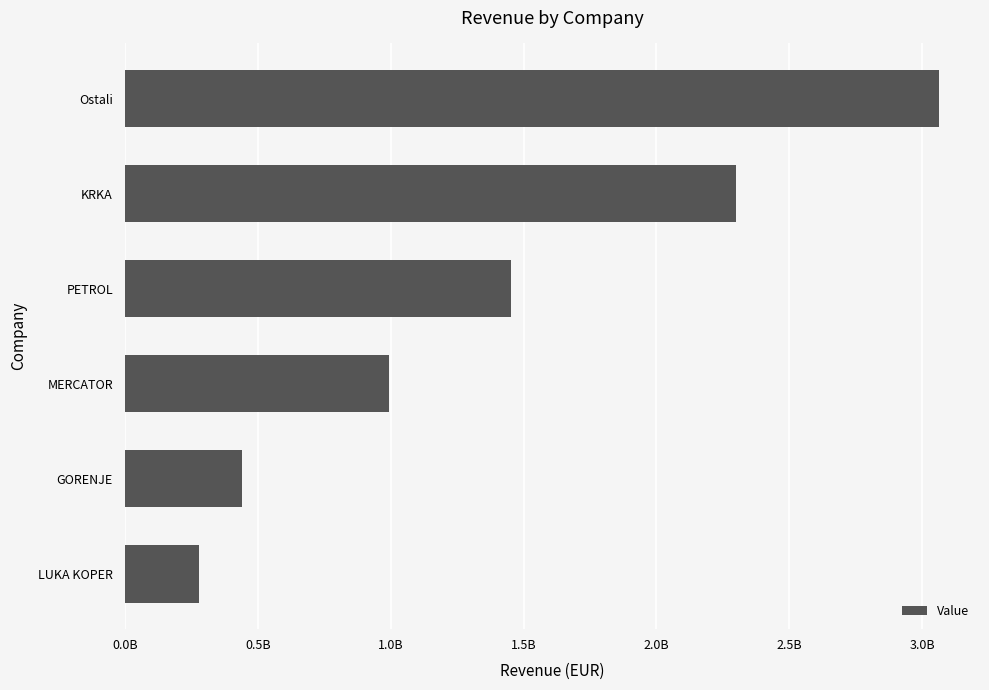

Are the bars horizontal?

Yes